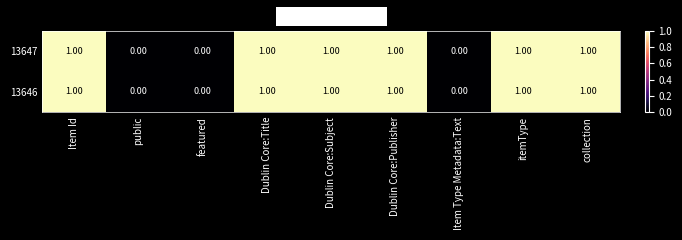

How many data points does each series have?

9